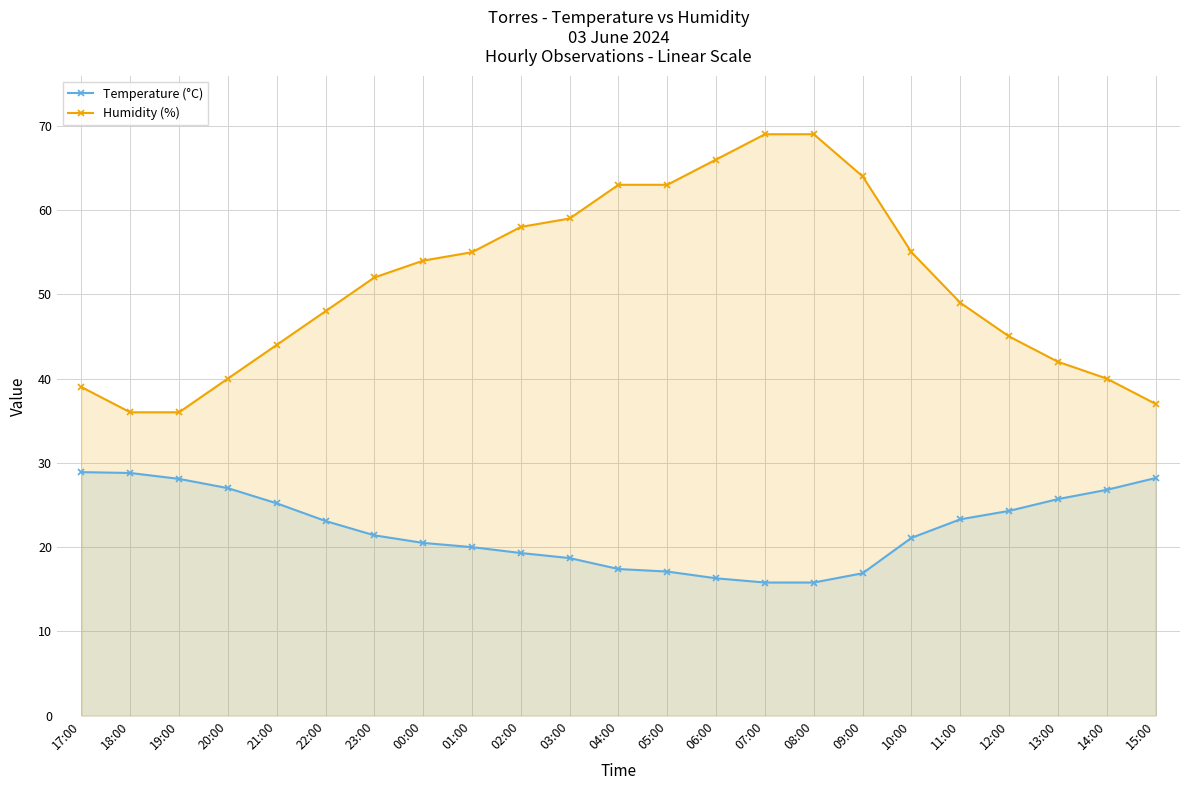

At which category is the sum across all series the highest?

07:00